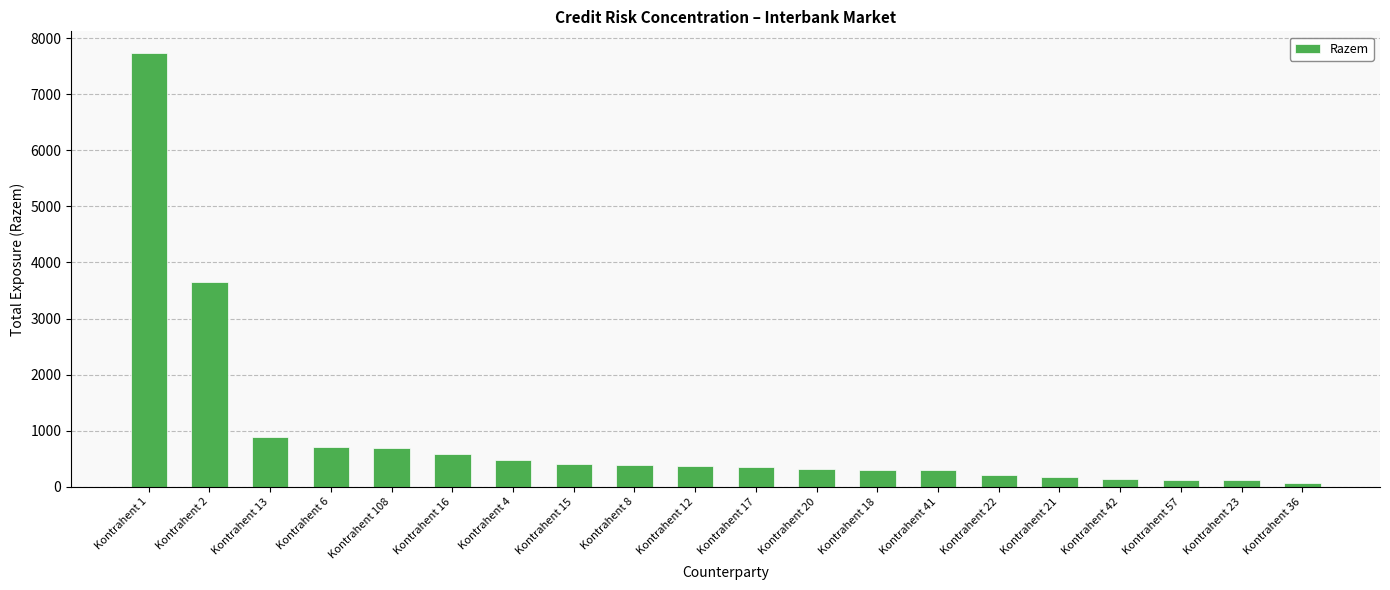

What is the maximum value shown in the chart?

7733